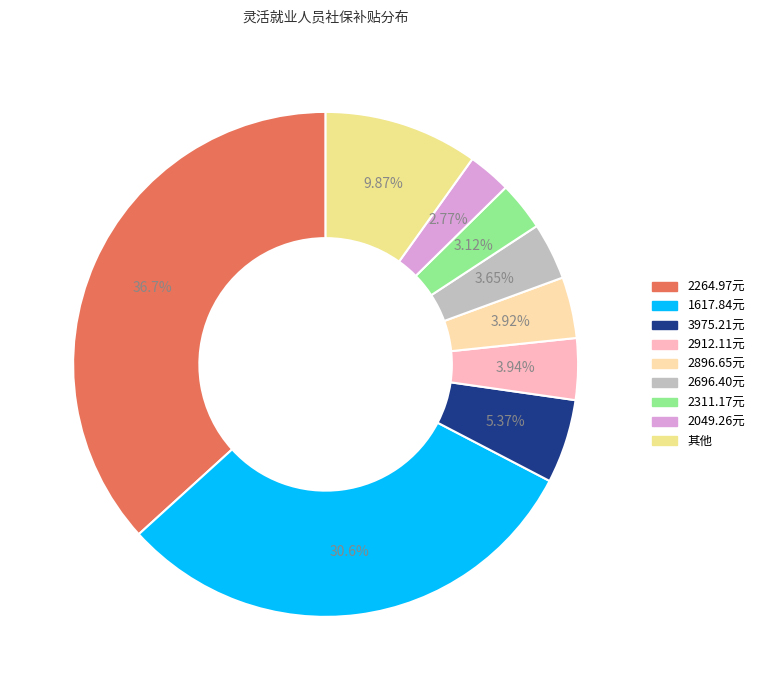

Count the number of slices in the pie.

9